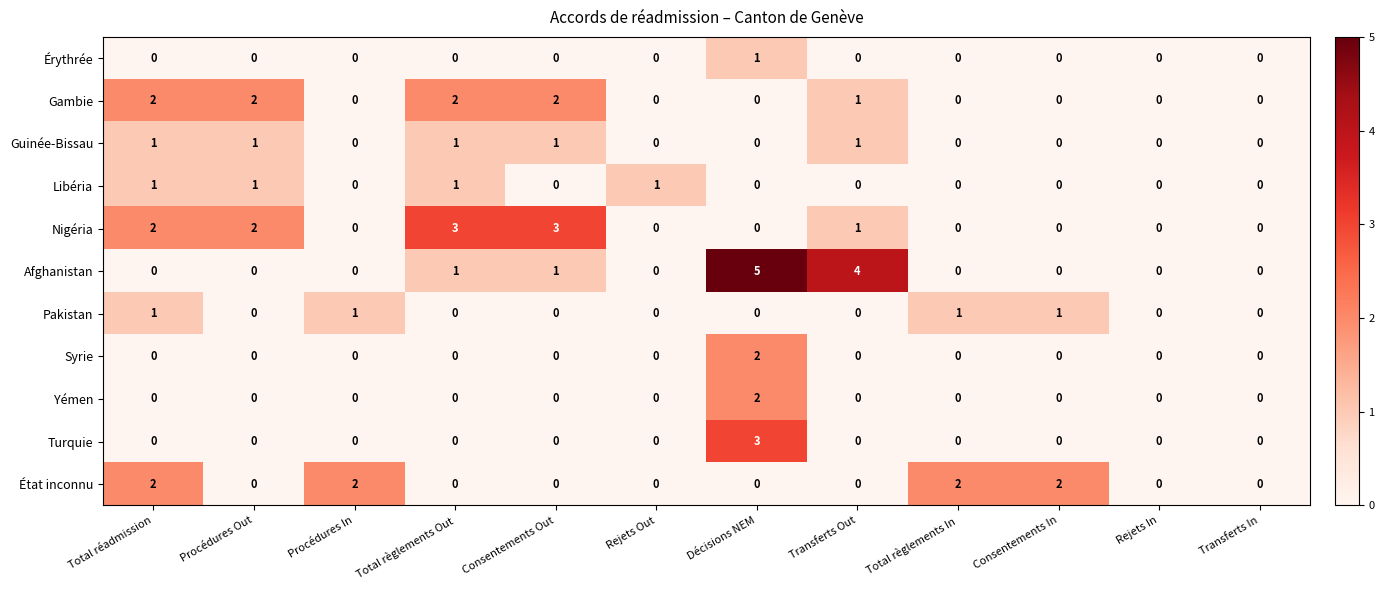

Which label corresponds to the largest value in the chart?

Décisions NEM